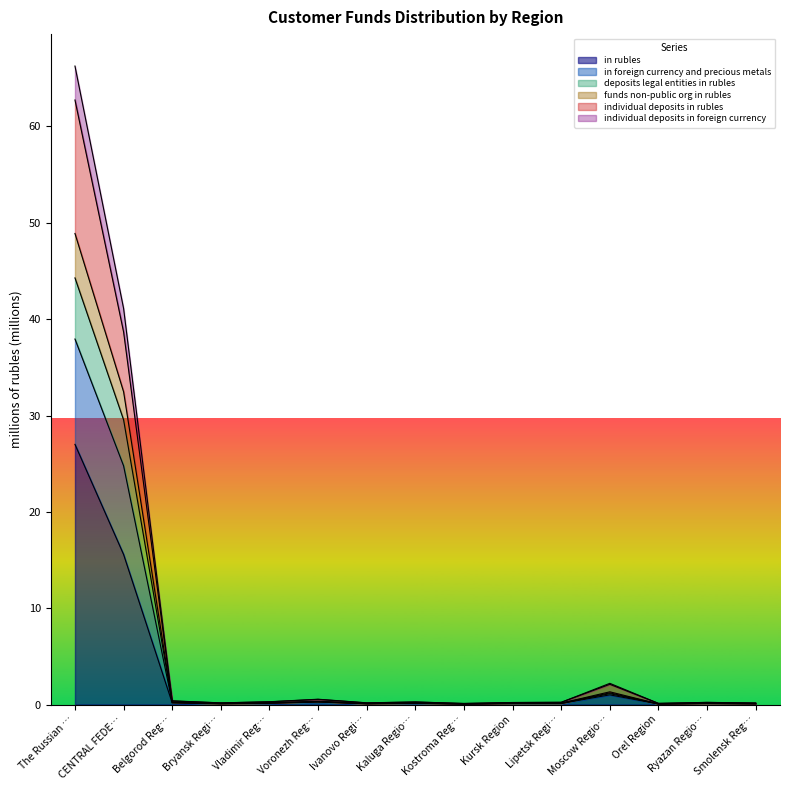

Which category has the highest value in the in rubles series?

The Russian …